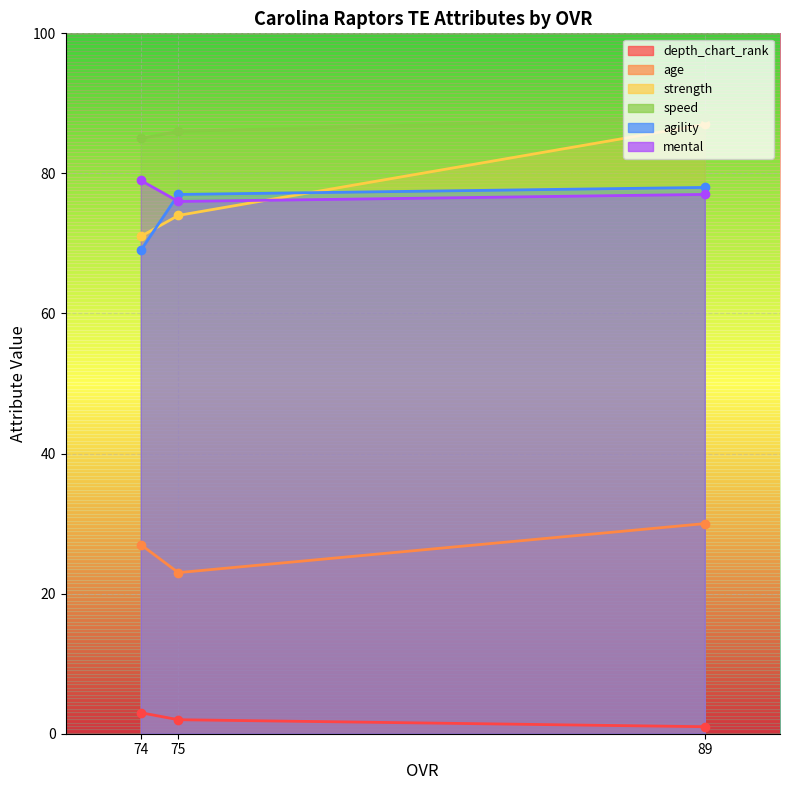

What is the sum of all agility values?

224